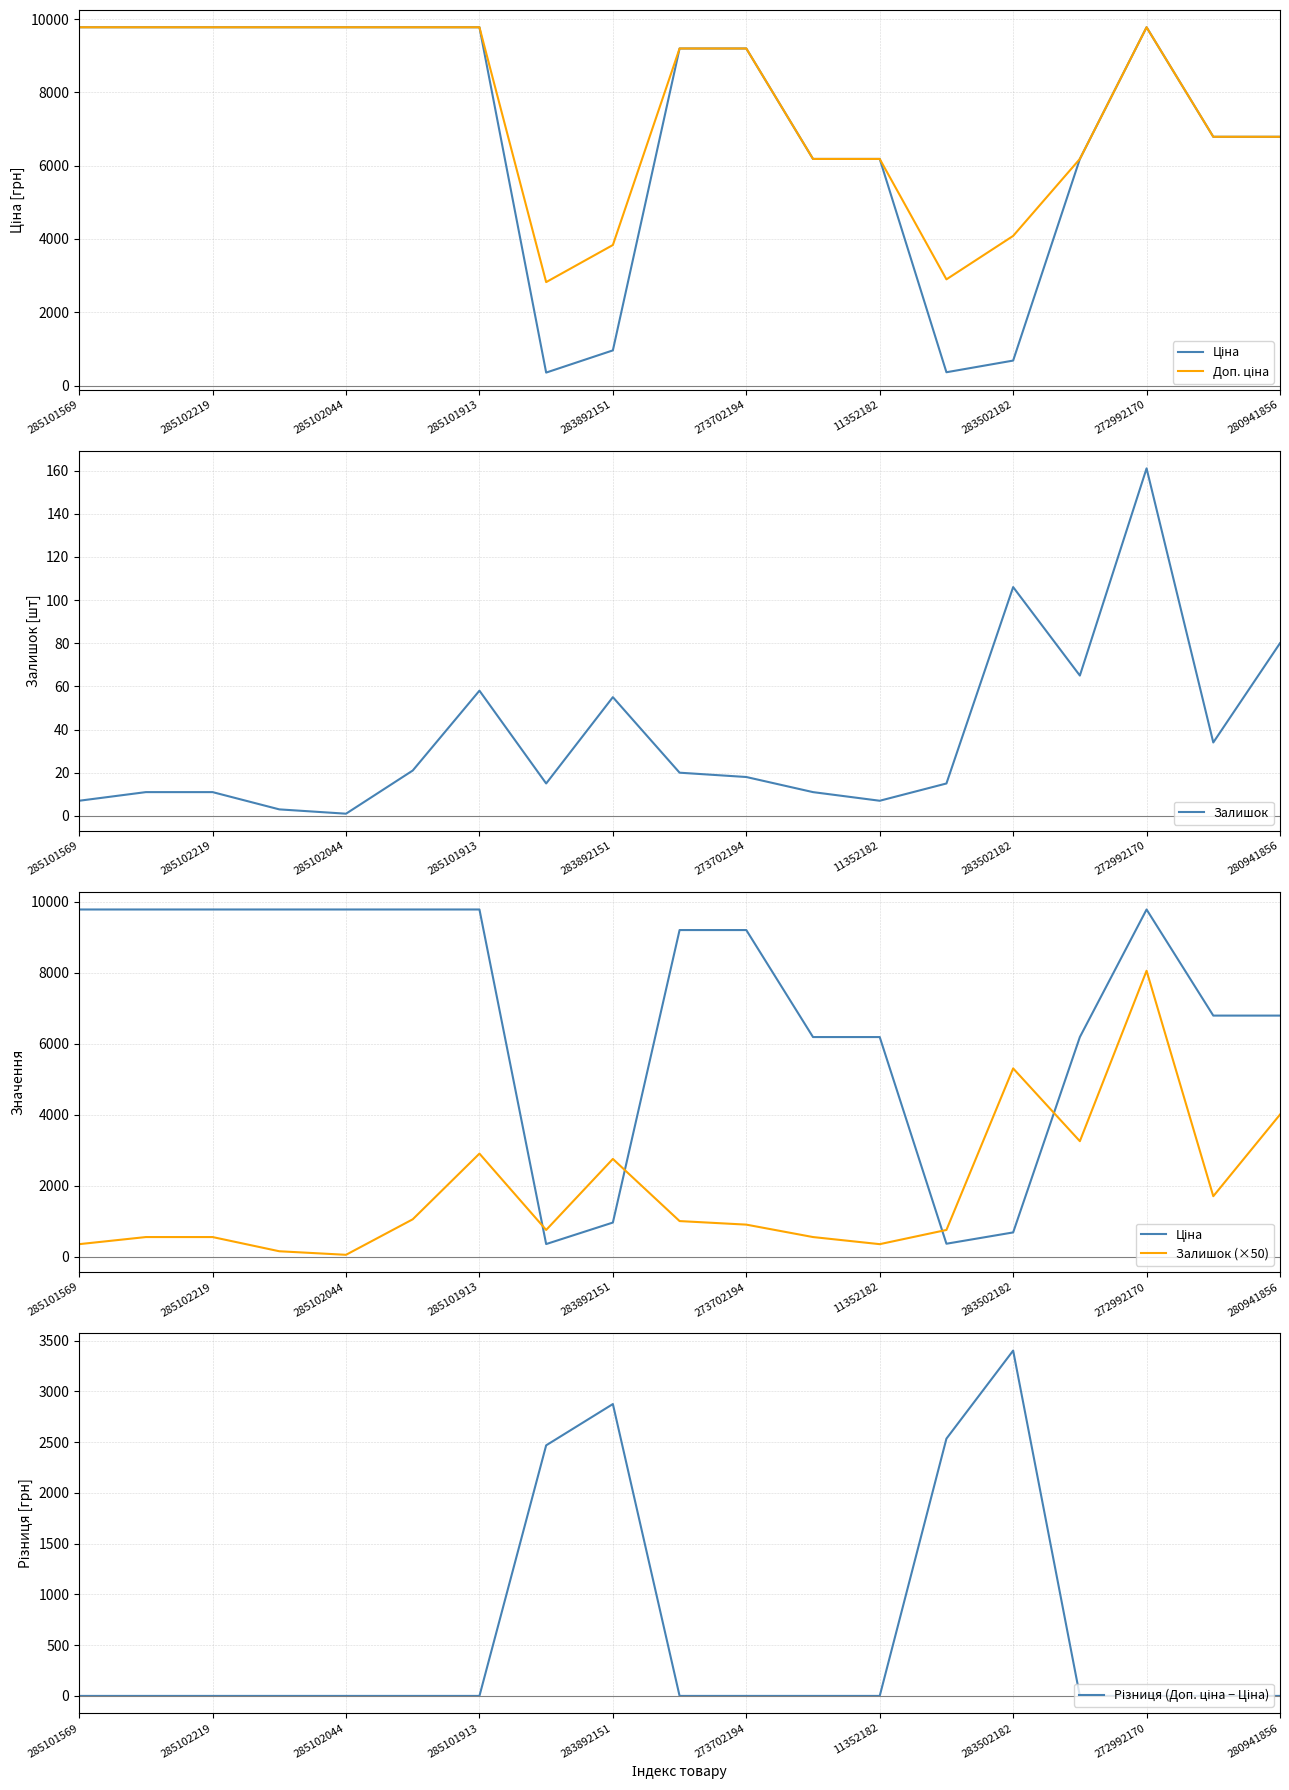

Which series has the largest total across all categories?

Доп. ціна